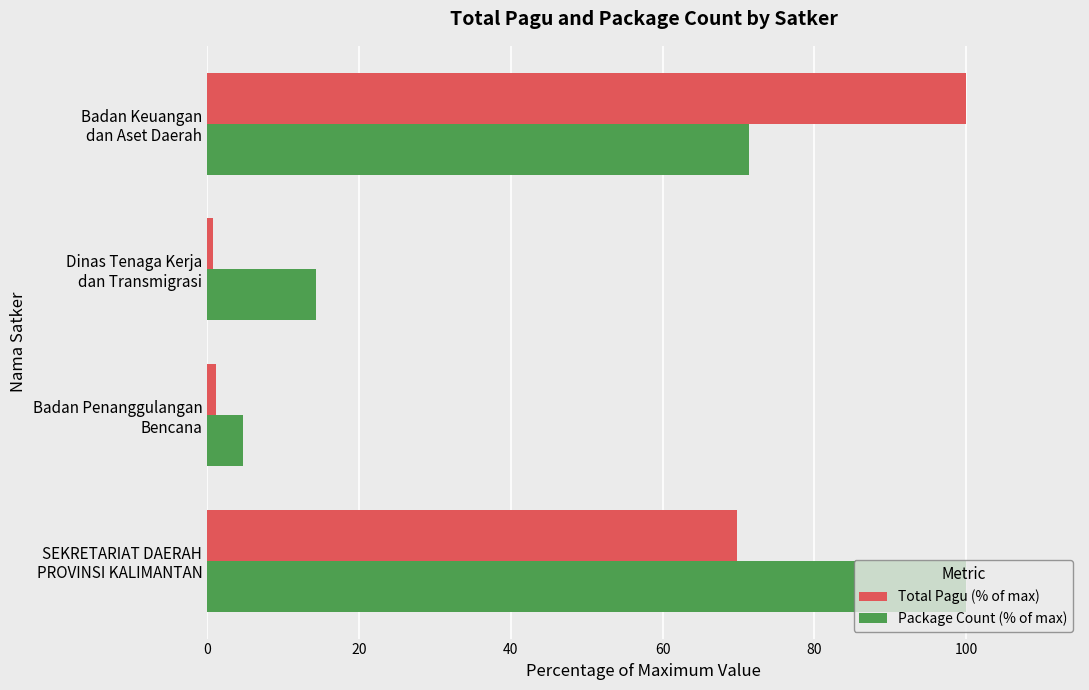

Which series has the largest total across all categories?

Package Count (% of max)